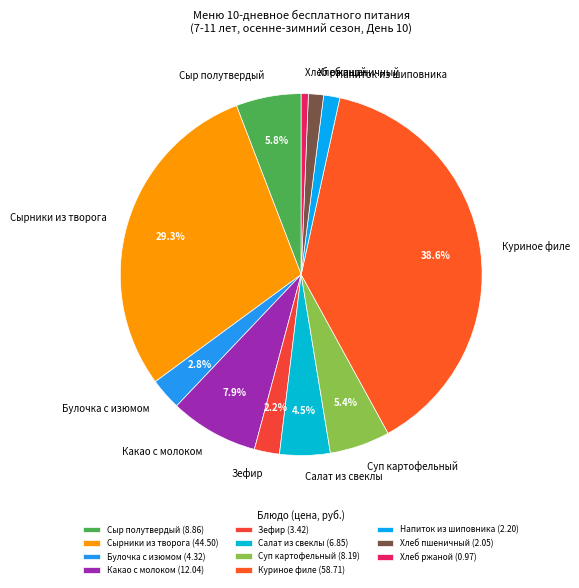

What is the largest slice in the pie chart?

Куриное филе